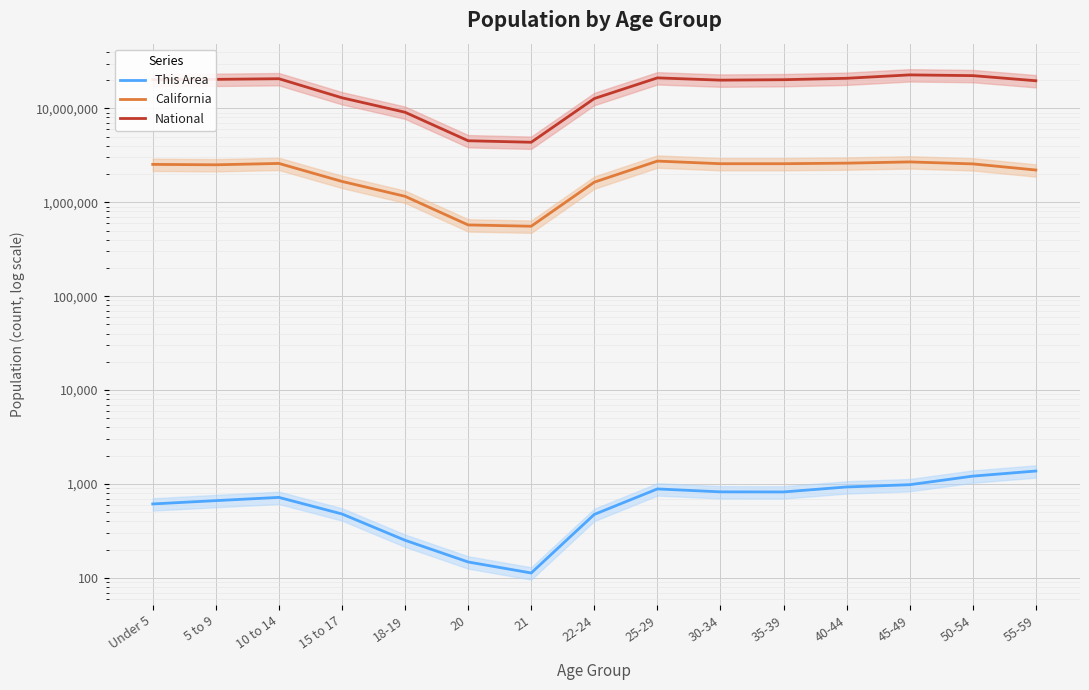

At which label does California reach its minimum?

21